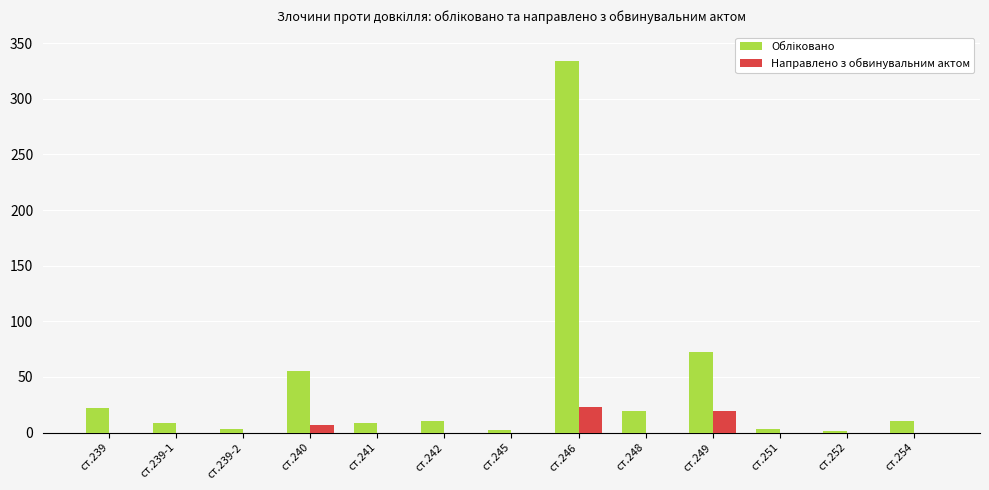

What is the maximum value shown in the chart?

334